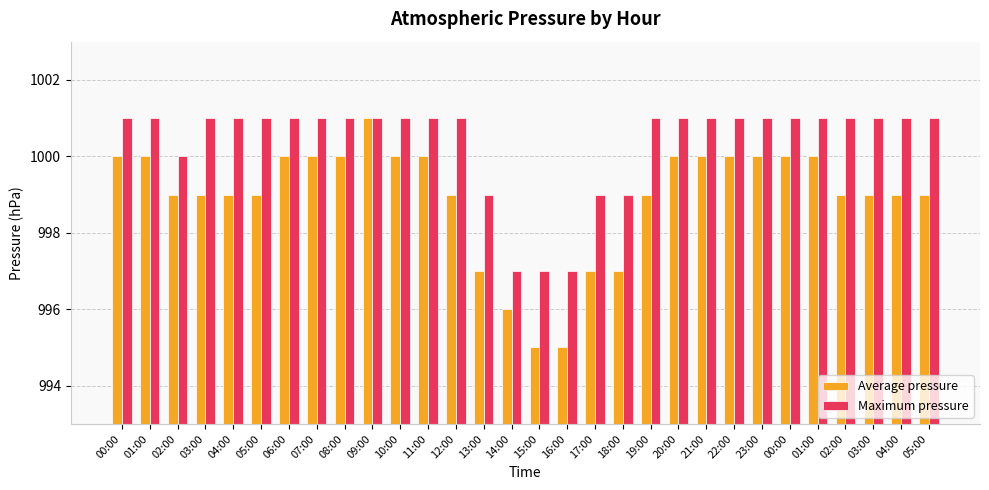

Rank the categories by Average pressure value from lowest to highest.

15:00, 16:00, 14:00, 13:00, 17:00, 18:00, 02:00, 03:00, 04:00, 05:00, 12:00, 19:00, 02:00, 03:00, 04:00, 05:00, 00:00, 01:00, 06:00, 07:00, 08:00, 10:00, 11:00, 20:00, 21:00, 22:00, 23:00, 00:00, 01:00, 09:00